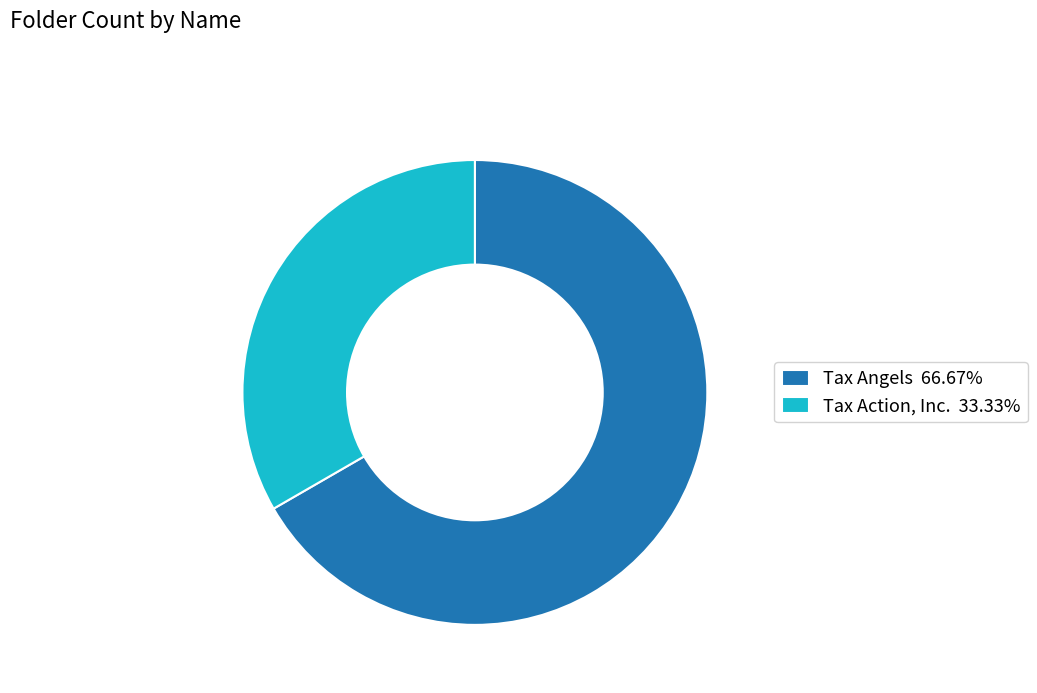

Approximately how many times larger is the value at Tax Action, Inc. compared to Tax Angels?

0.5